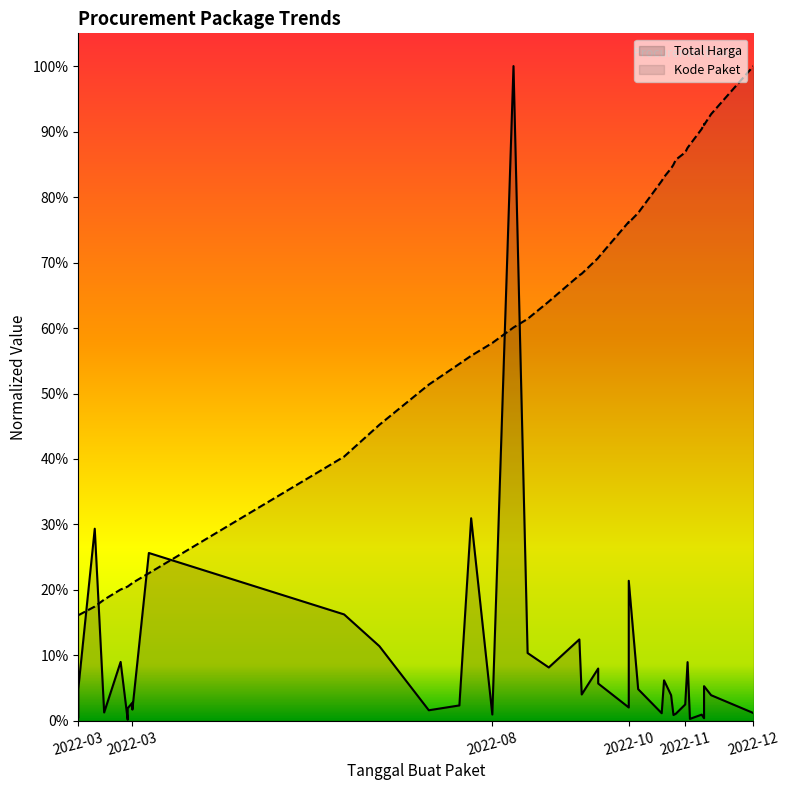

Which series has the largest total across all categories?

Kode Paket